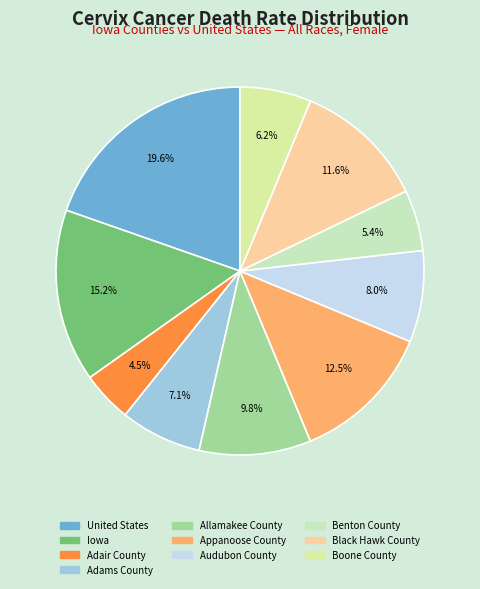

To the nearest percent, what is the average slice percentage?

10%